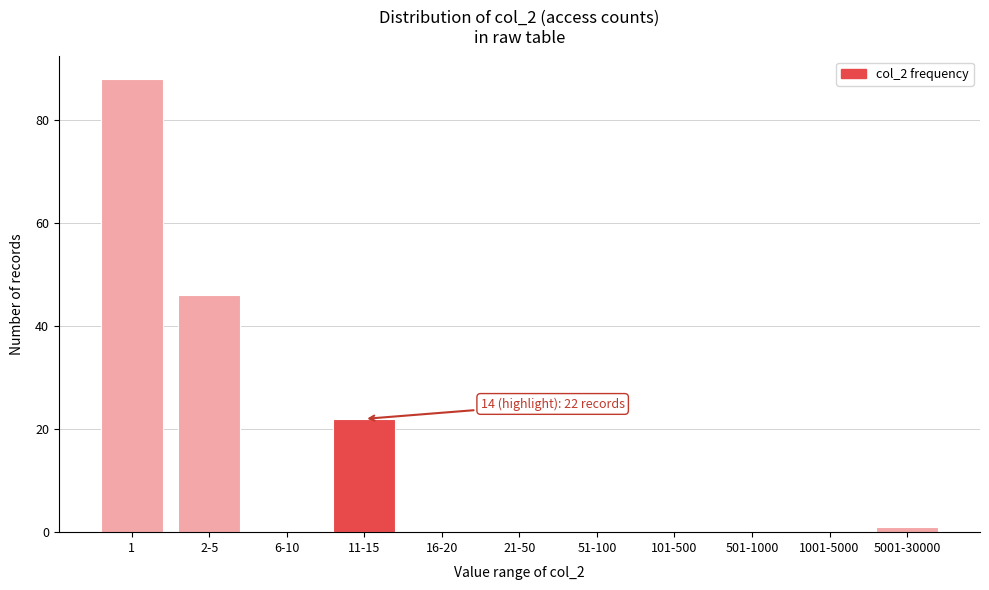

Reading right to left, list all the values displayed in this chart.

5001-30000=1	1001-5000=0	501-1000=0	101-500=0	51-100=0	21-50=0	16-20=0	11-15=22	6-10=0	2-5=46	1=88